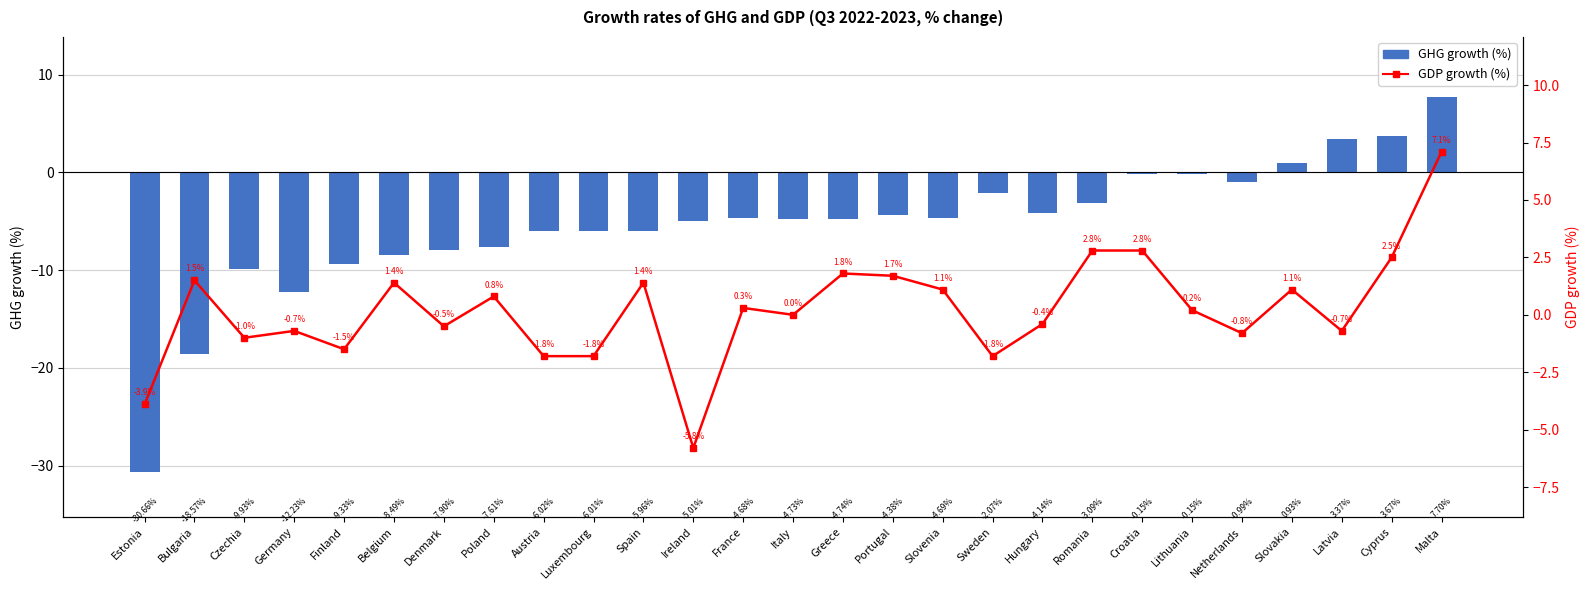

Reading left to right, list all the values displayed in this chart.

GHG growth (%): -30.7	-18.6	-9.9	-12.2	-9.3	-8.5	-7.9	-7.6	-6.0	-6.0	-6.0	-5.0	-4.7	-4.7	-4.7	-4.4	-4.7	-2.1	-4.1	-3.1	-0.2	-0.1	-1.0	0.9	3.4	3.7	7.7
GDP growth (%): -3.9	1.5	-1.0	-0.7	-1.5	1.4	-0.5	0.8	-1.8	-1.8	1.4	-5.8	0.3	0.0	1.8	1.7	1.1	-1.8	-0.4	2.8	2.8	0.2	-0.8	1.1	-0.7	2.5	7.1